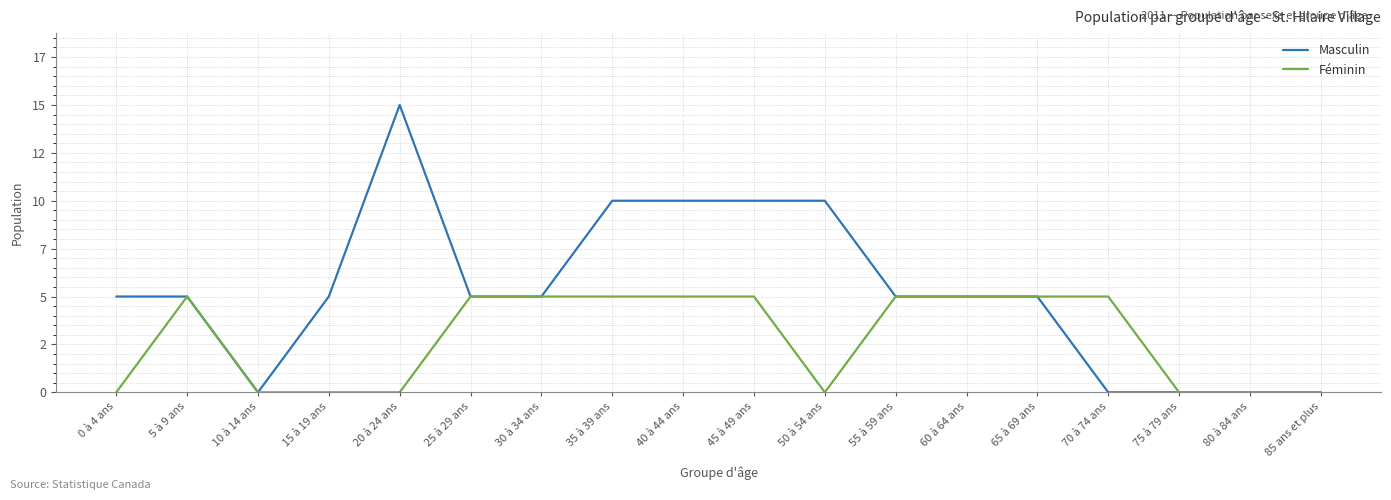

Does the chart have visible grid lines?

Yes